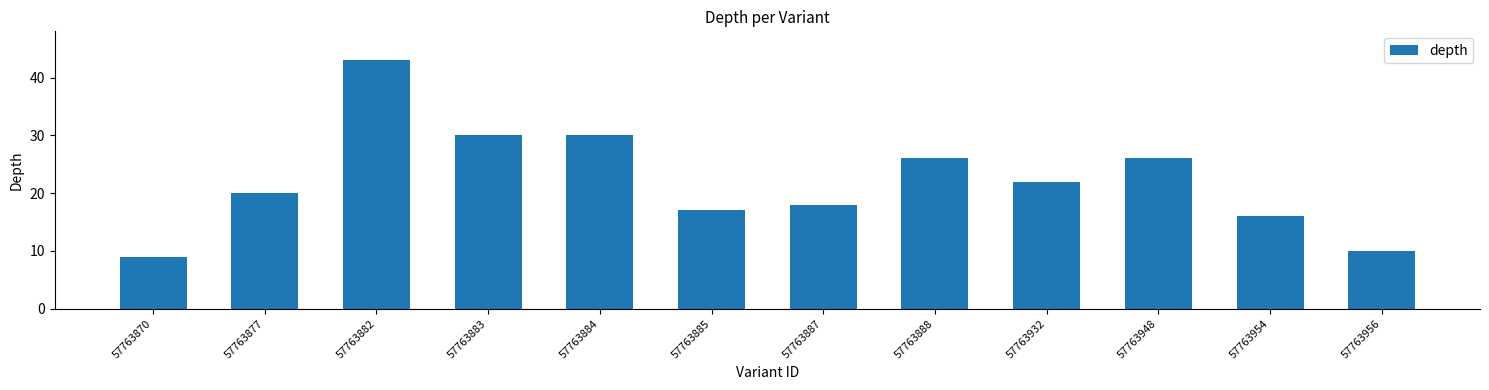

Does the chart contain any negative values?

No